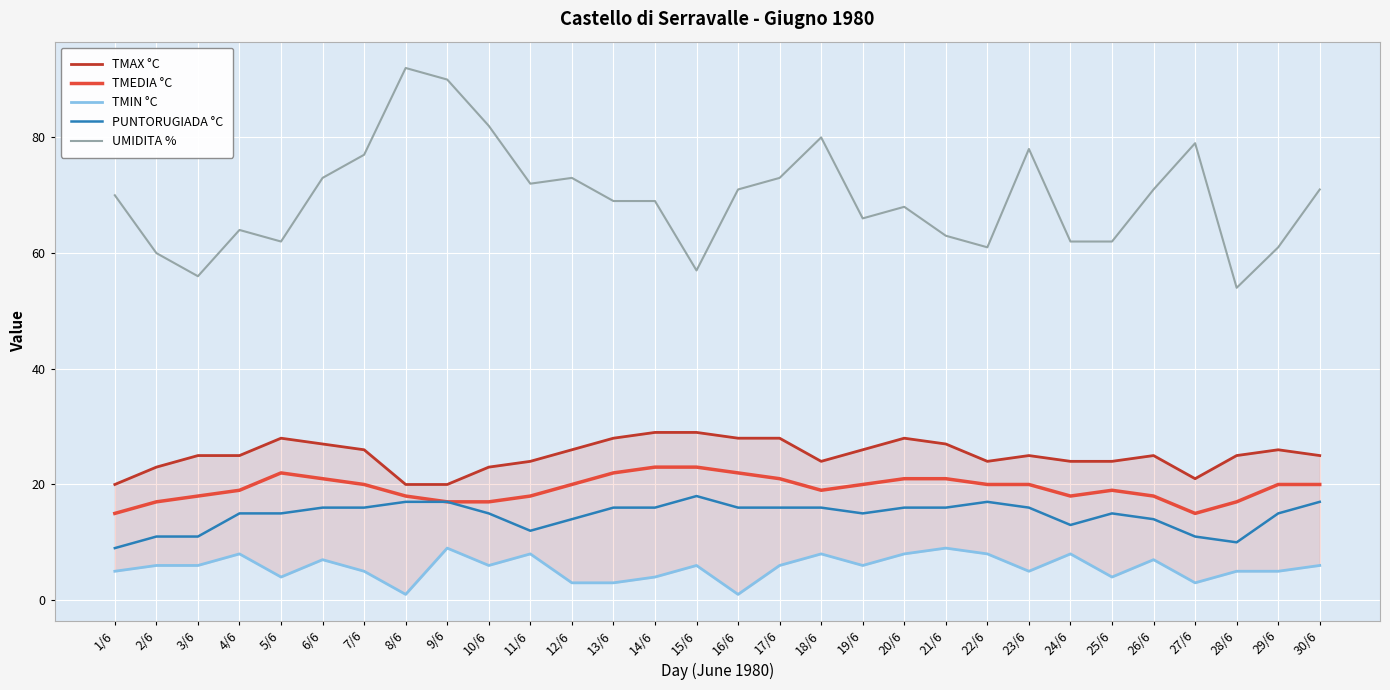

True or false: TMIN °C and TMEDIA °C cross at least once.

False